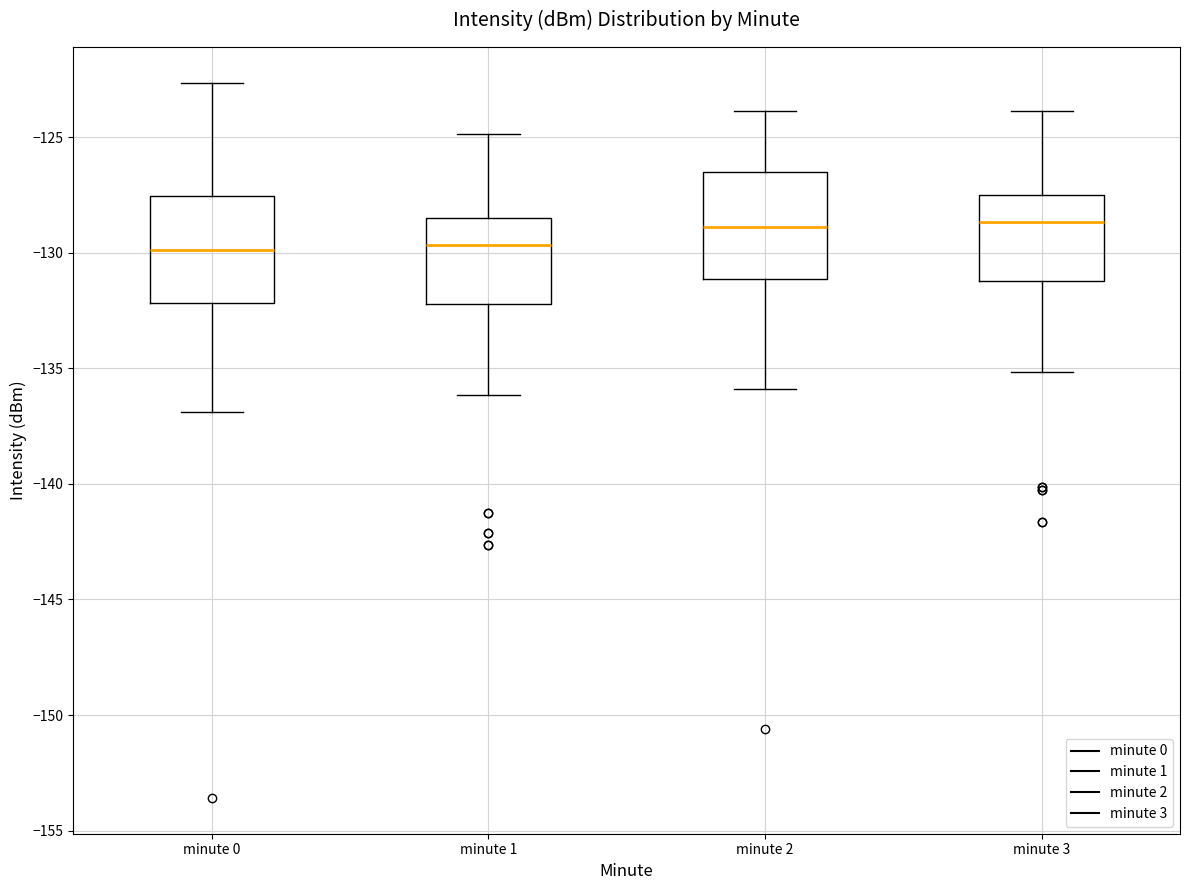

Where is the lower edge of the box for minute 1 on the y-axis? The values are not printed on the chart, so give them approximately, as read against the axis.

-132.0